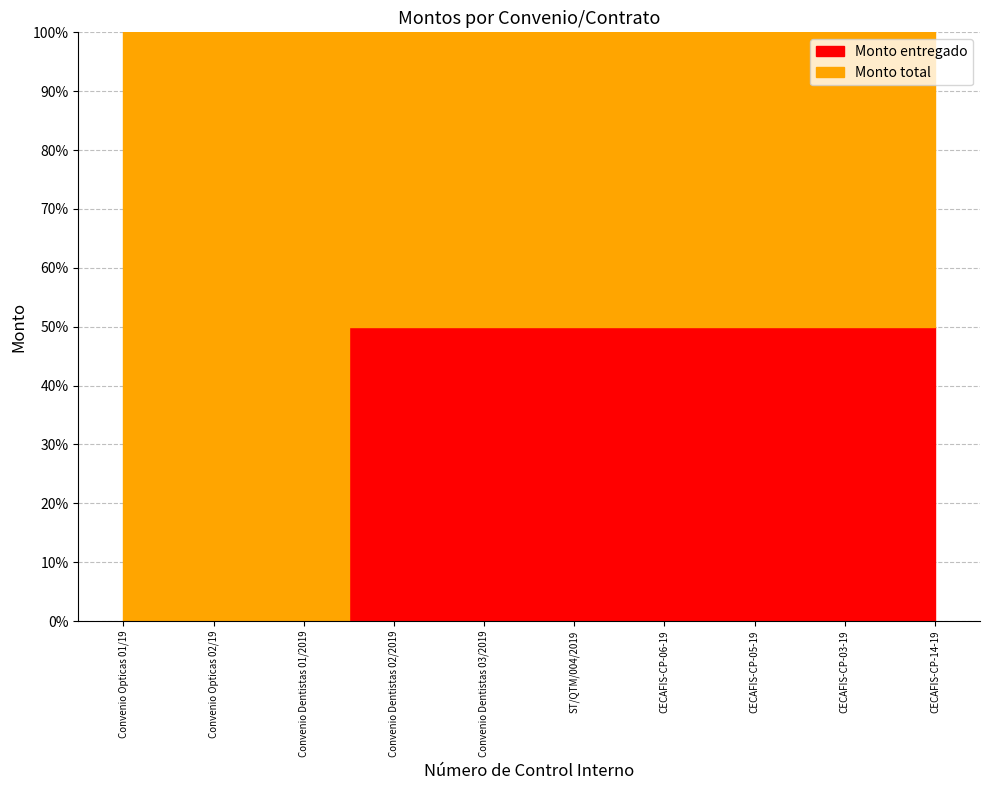

How many series are shown in this chart?

2